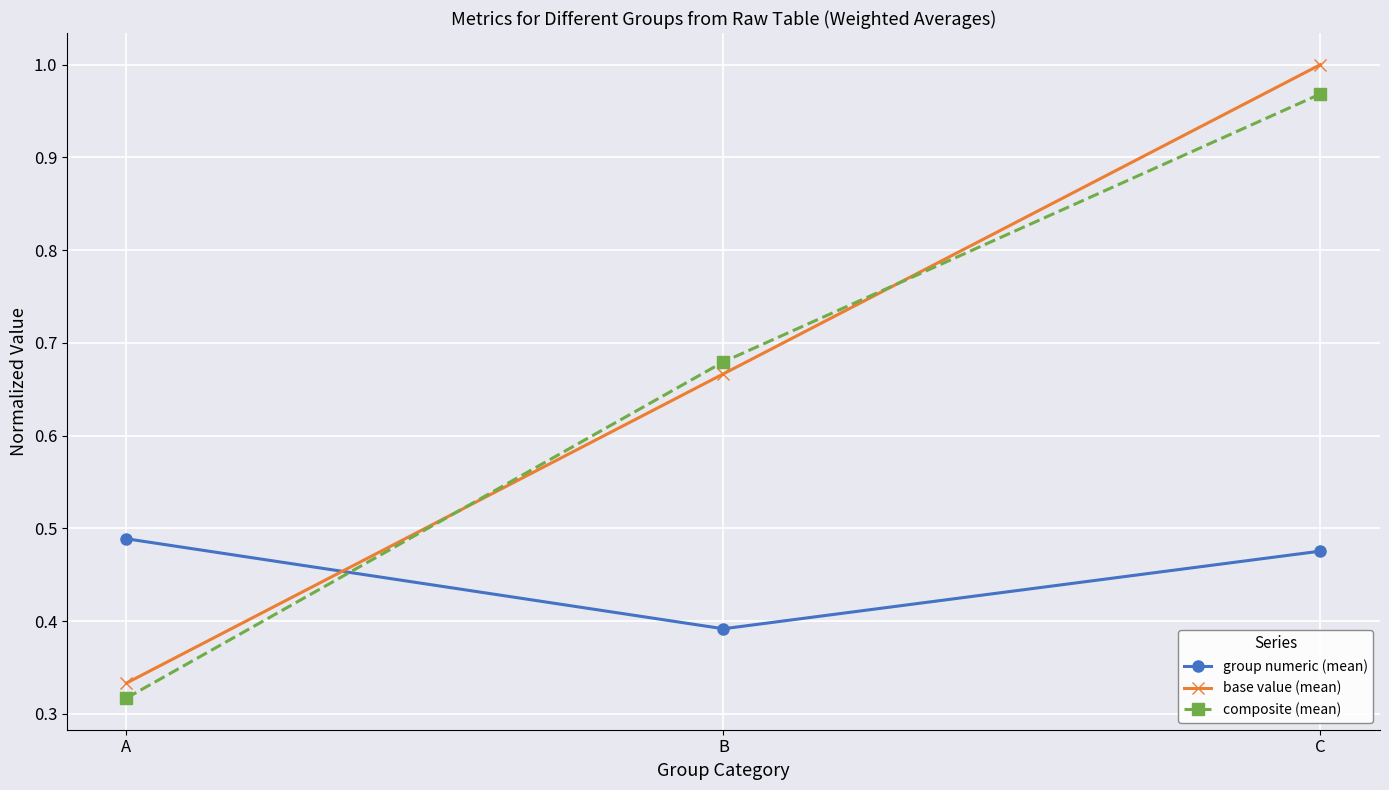

The group numeric (mean) series shows 0.6 at B. True or false?

False